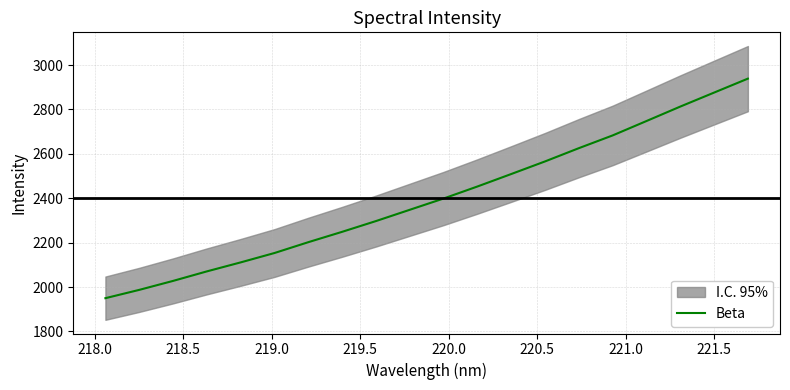

What is the smallest value displayed?

1949.9